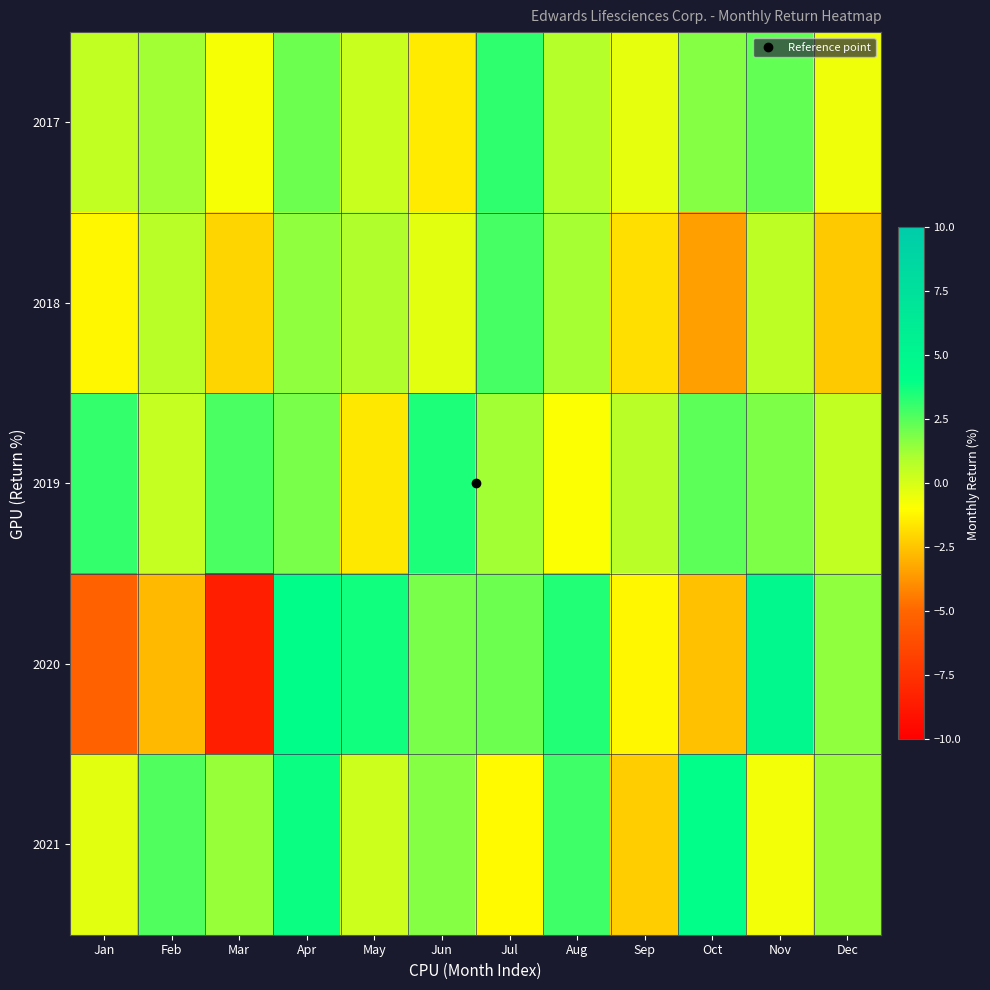

Reading left to right, transcribe all the data shown in this chart.

2017: Jan=0.5	Feb=1.2	Mar=-0.8	Apr=2.1	May=0.3	Jun=-1.5	Jul=3.2	Aug=0.8	Sep=-0.4	Oct=1.7	Nov=2.3	Dec=-0.6
2018: Jan=-1.2	Feb=0.7	Mar=-2.1	Apr=1.5	May=0.9	Jun=-0.3	Jul=2.8	Aug=1.1	Sep=-1.8	Oct=-3.5	Nov=0.6	Dec=-2.4
2019: Jan=3.1	Feb=0.4	Mar=2.7	Apr=1.9	May=-1.6	Jun=3.5	Jul=1.2	Aug=-0.9	Sep=0.7	Oct=2.4	Nov=1.8	Dec=0.5
2020: Jan=-5.2	Feb=-2.8	Mar=-8.4	Apr=4.2	May=3.7	Jun=1.9	Jul=2.1	Aug=3.4	Sep=-1.2	Oct=-2.6	Nov=4.8	Dec=1.5
2021: Jan=-0.3	Feb=2.6	Mar=1.4	Apr=3.8	May=0.2	Jun=1.7	Jul=-1.1	Aug=2.9	Sep=-2.3	Oct=4.1	Nov=-0.7	Dec=1.3